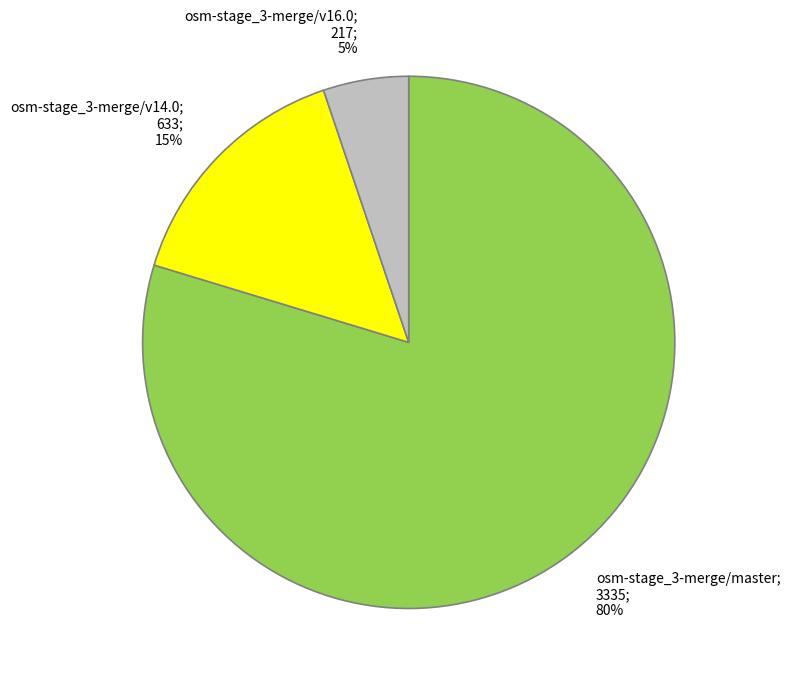

What is the smallest slice in the pie chart?

osm-stage_3-merge/v16.0